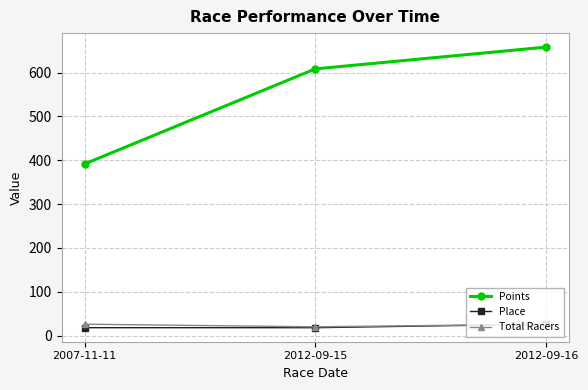

At which category is the sum across all series the highest?

2012-09-16